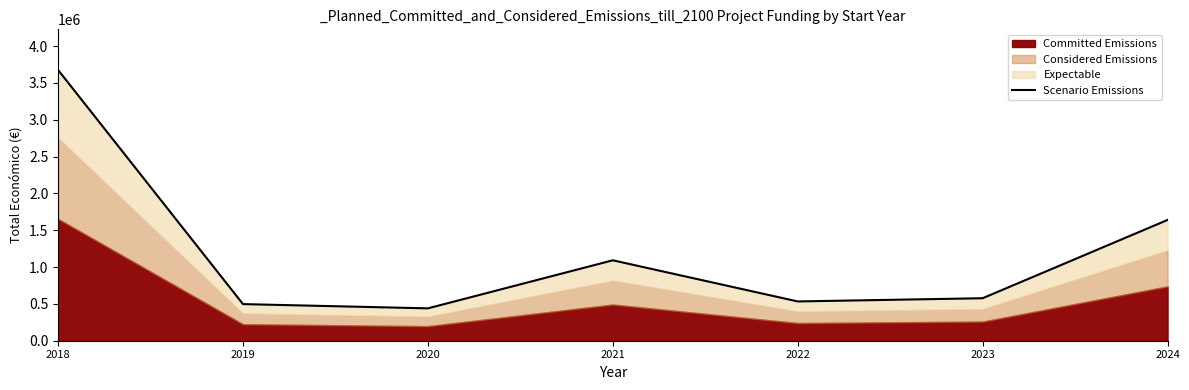

Which has a higher value, 2024 or 2019?

2024